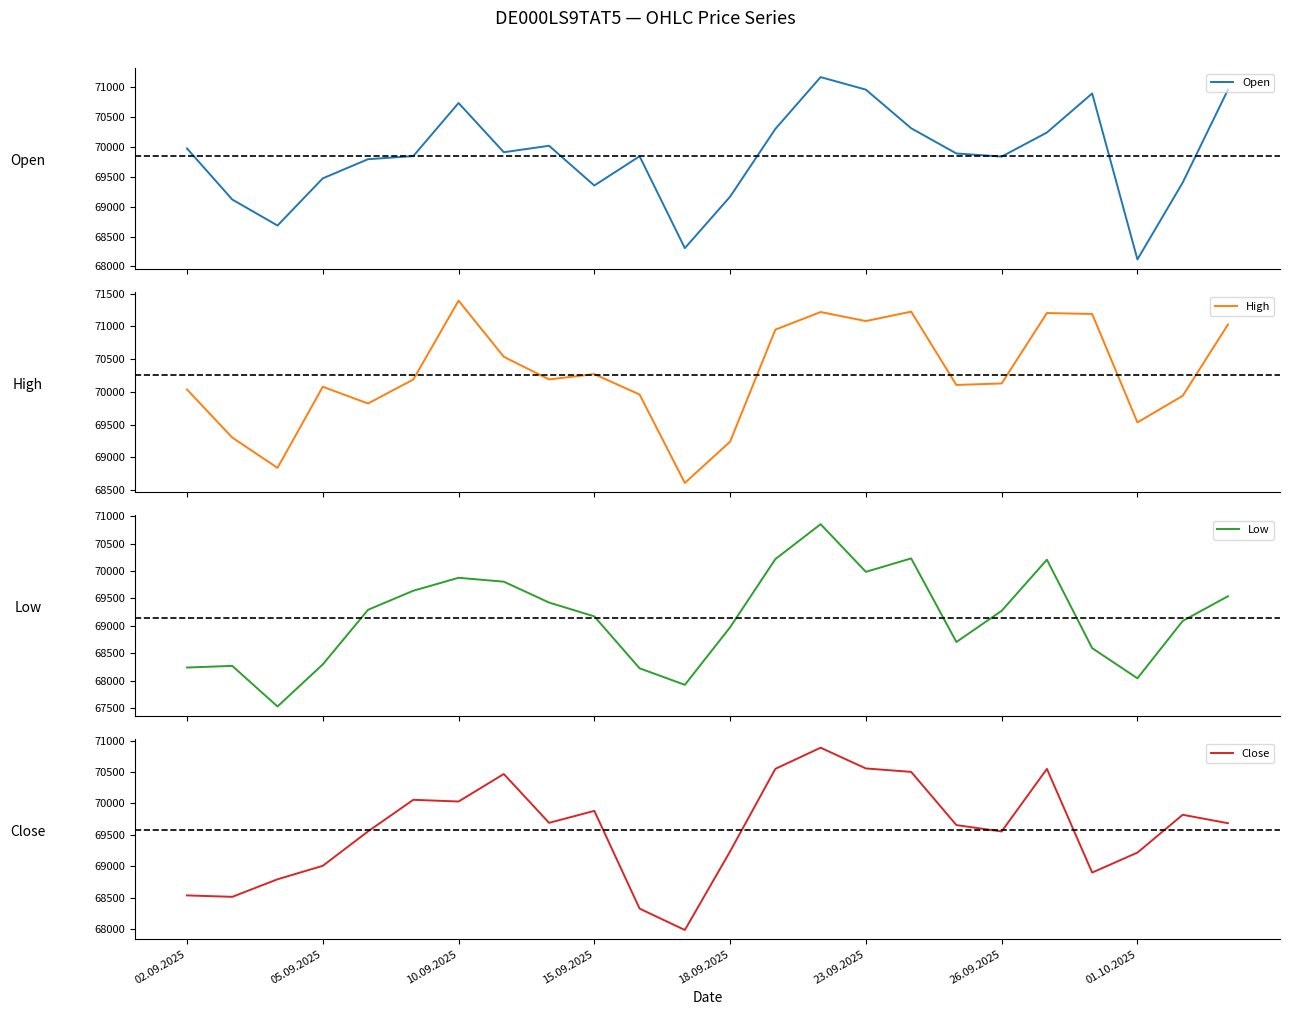

Which series ends up on top after the final intersection of Open and Close?

Open